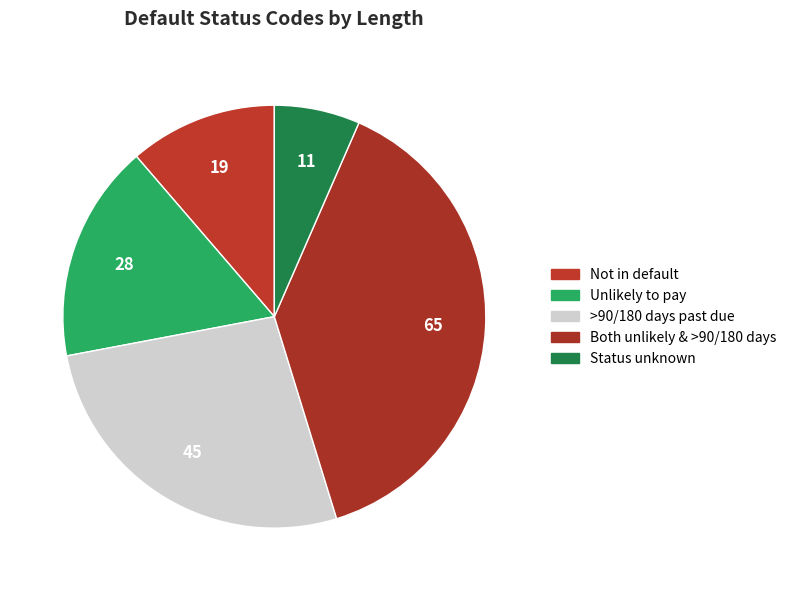

How many slices are in this pie chart?

5